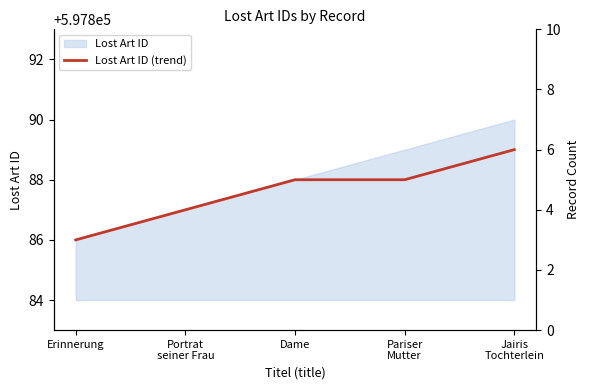

Approximately how many times larger is the value at Dame compared to Jairis
Tochterlein?

1.0